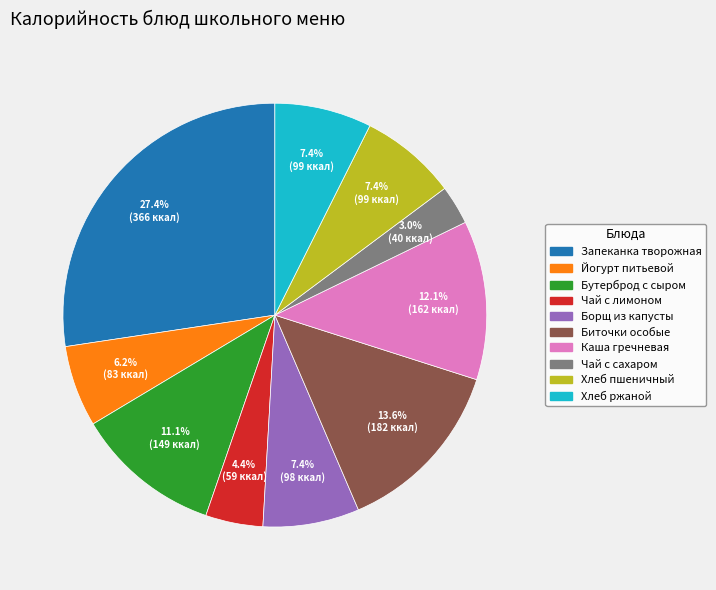

Does any single category account for the majority?

No